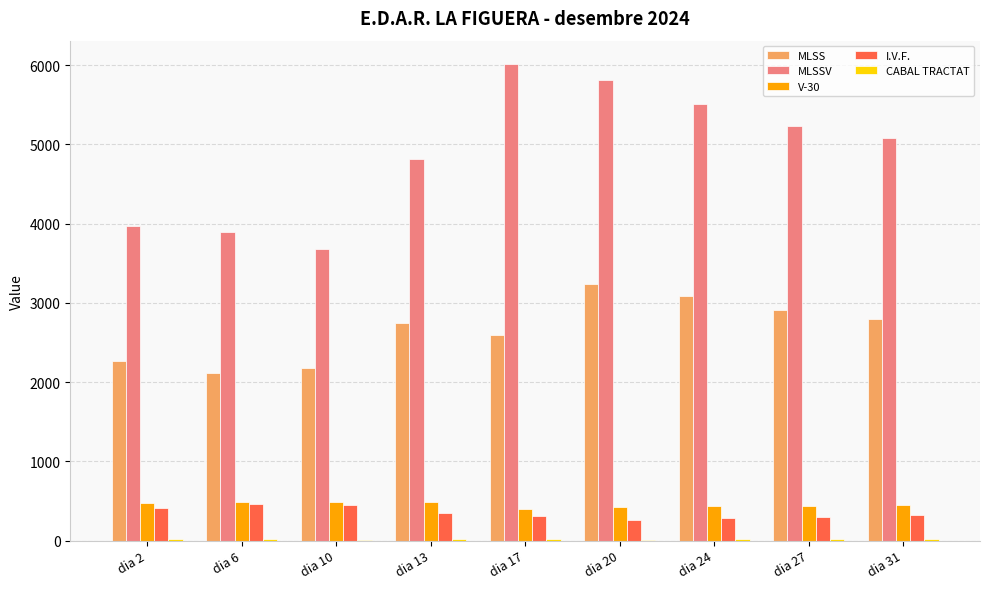

Which series changed the most between dia 6 and dia 27?

MLSSV